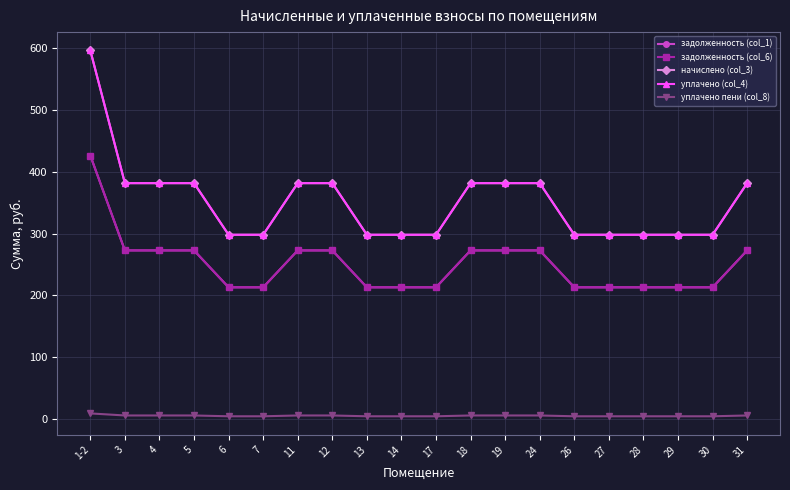

Which has a higher value, 17 or 24?

24